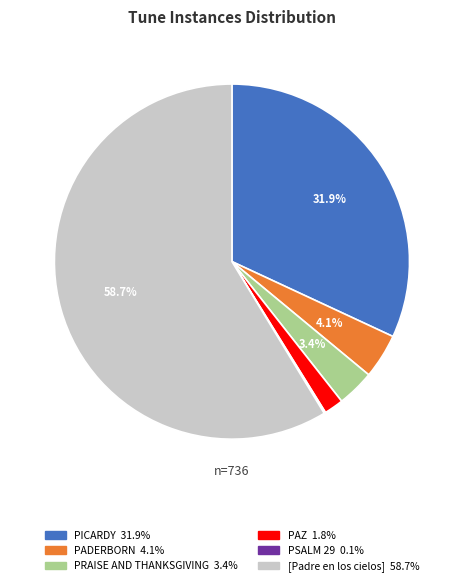

What is the largest slice in the pie chart?

[Padre en los cielos]